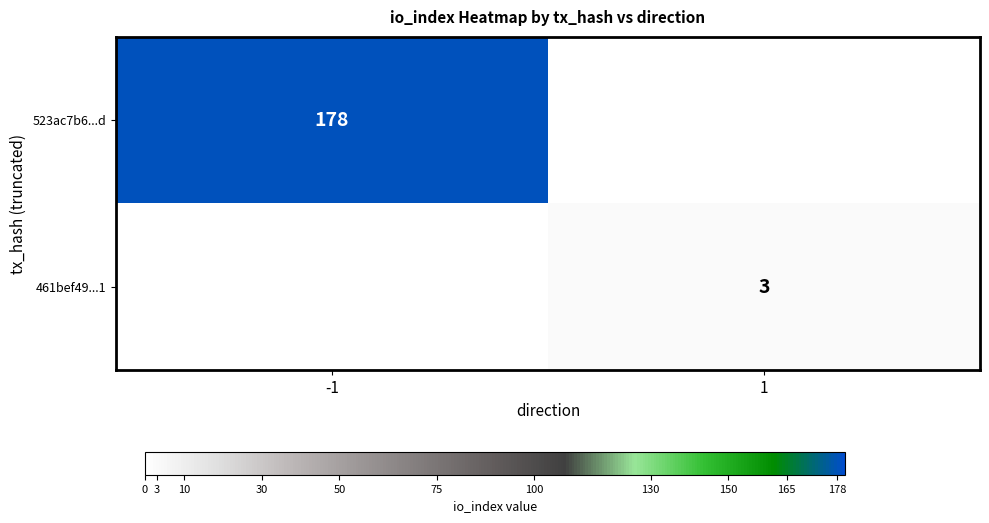

True or false: 461bef49...1 has a value of 5 at 1.

False